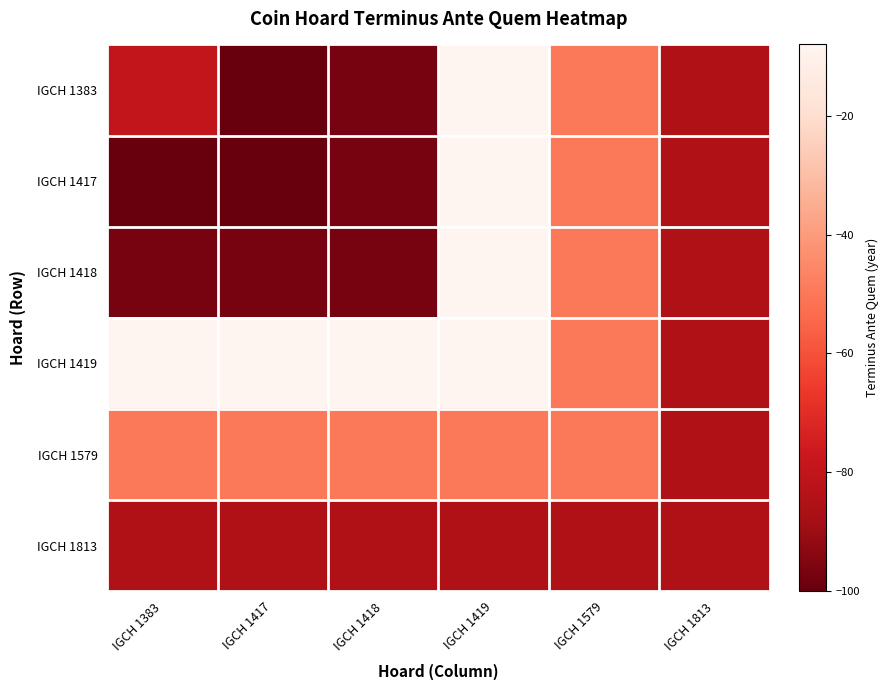

List the series in order of their peak value, highest first.

IGCH 1383, IGCH 1417, IGCH 1418, IGCH 1419, IGCH 1579, IGCH 1813